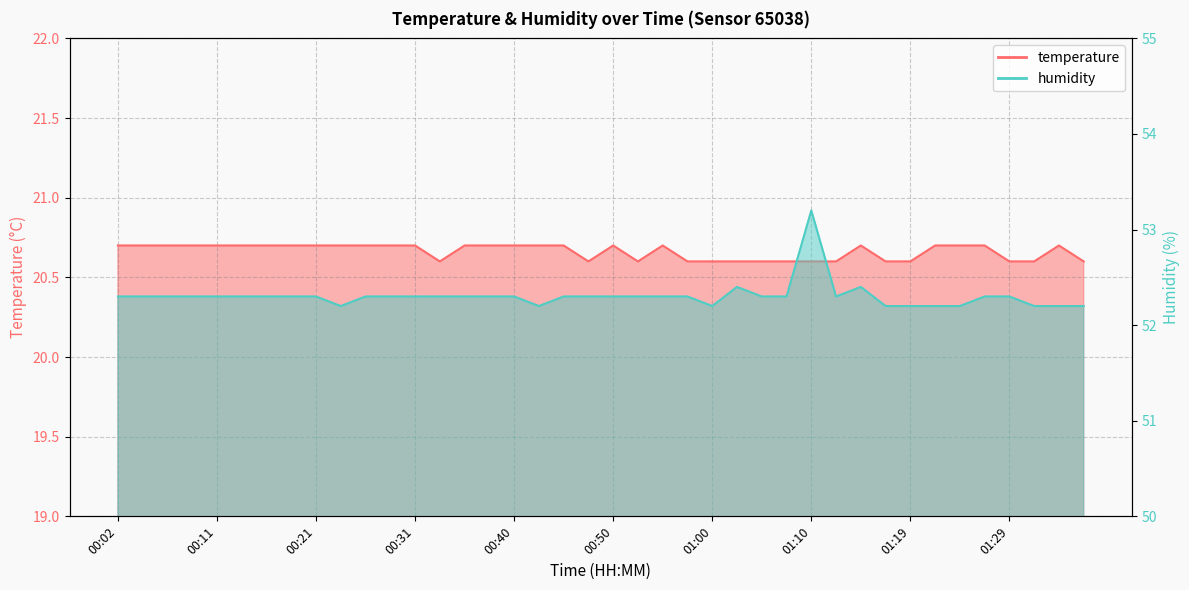

What is the value of the humidity point at the 12th from the left?

52.3